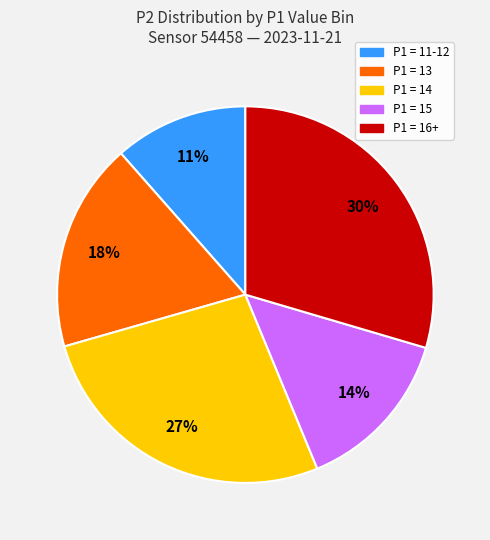

Does any single category account for the majority?

No